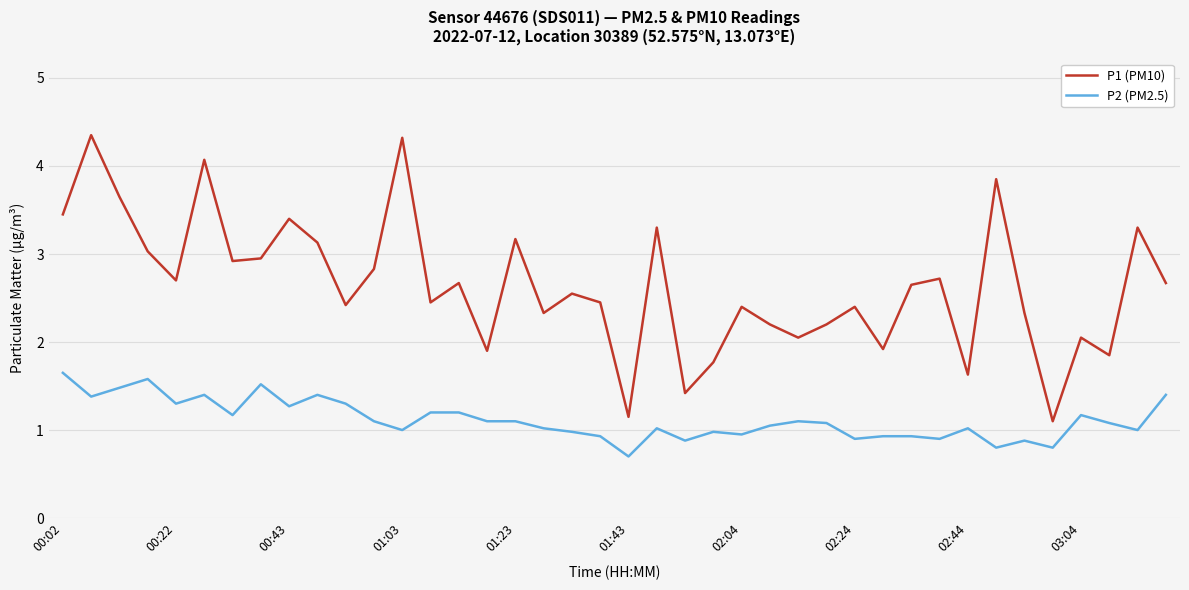

Which series has the largest range (max minus min)?

P1 (PM10)